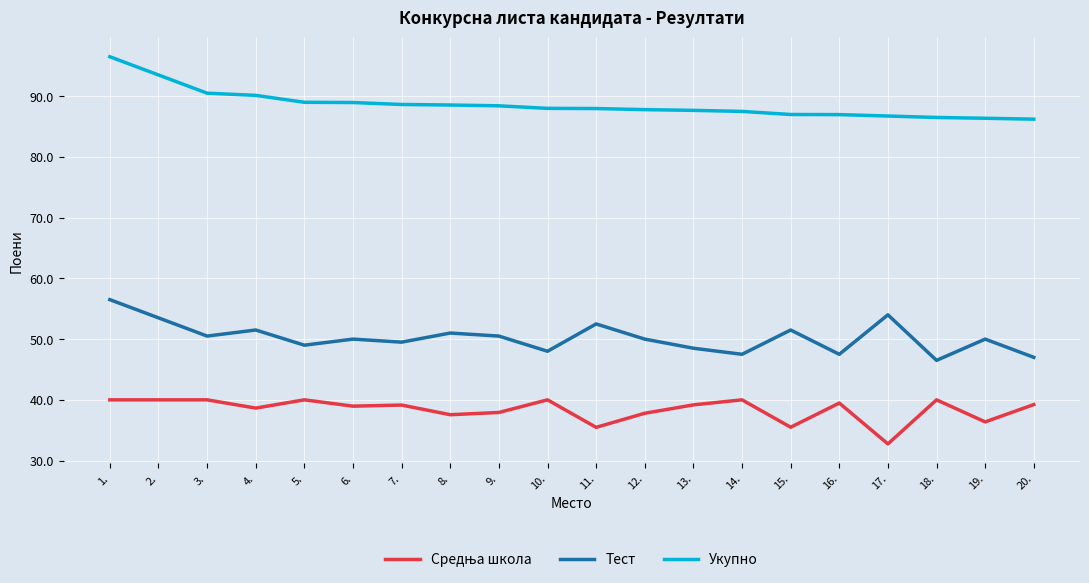

True or false: Укупно and Тест cross at least once.

False